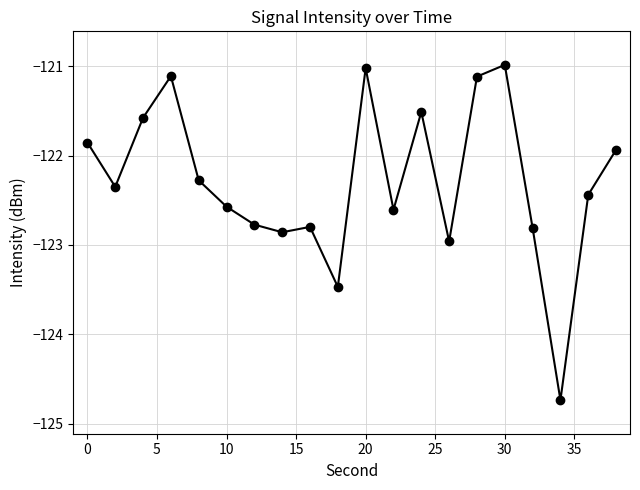

What is the greatest value displayed?

-121.0